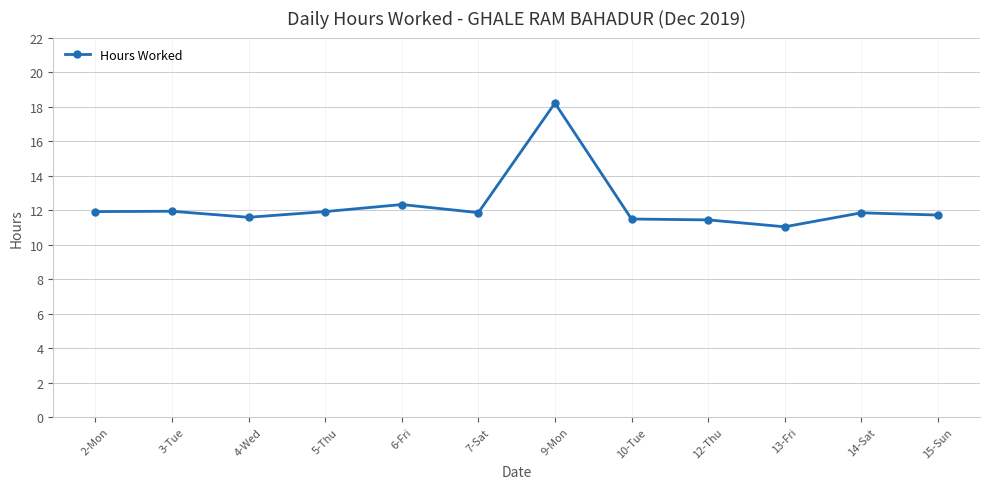

Where is the data nearest to the value 14?

6-Fri